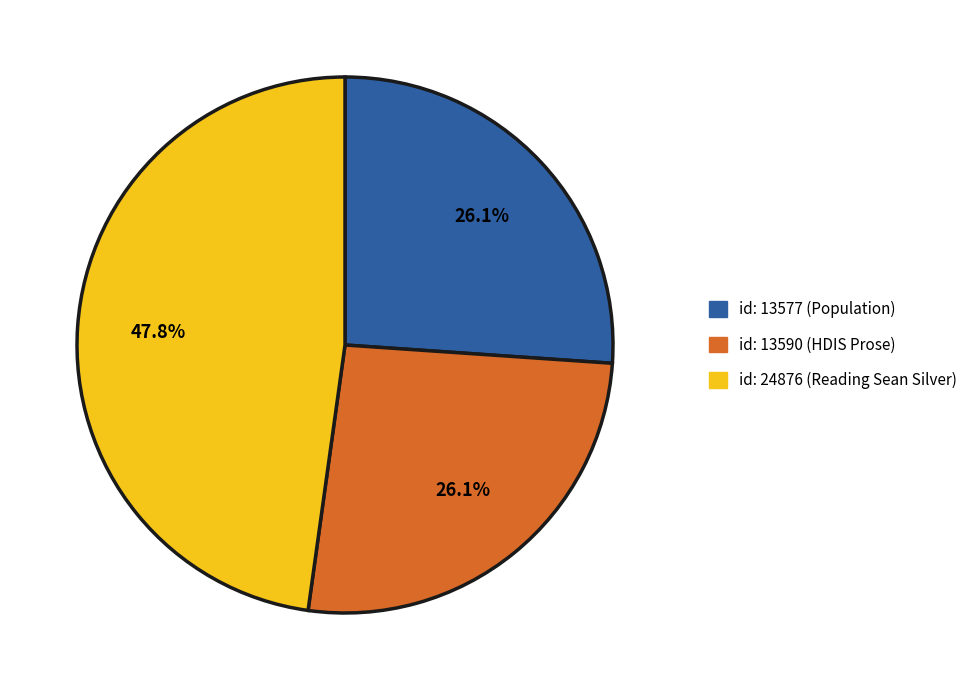

Does id: 24876 (Reading Sean Silver) account for over 50% of the chart?

No